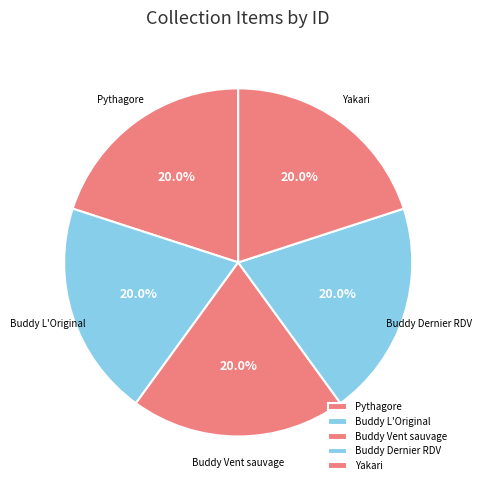

What is the ratio of the value at Pythagore to the value at Buddy Dernier RDV?

1.0